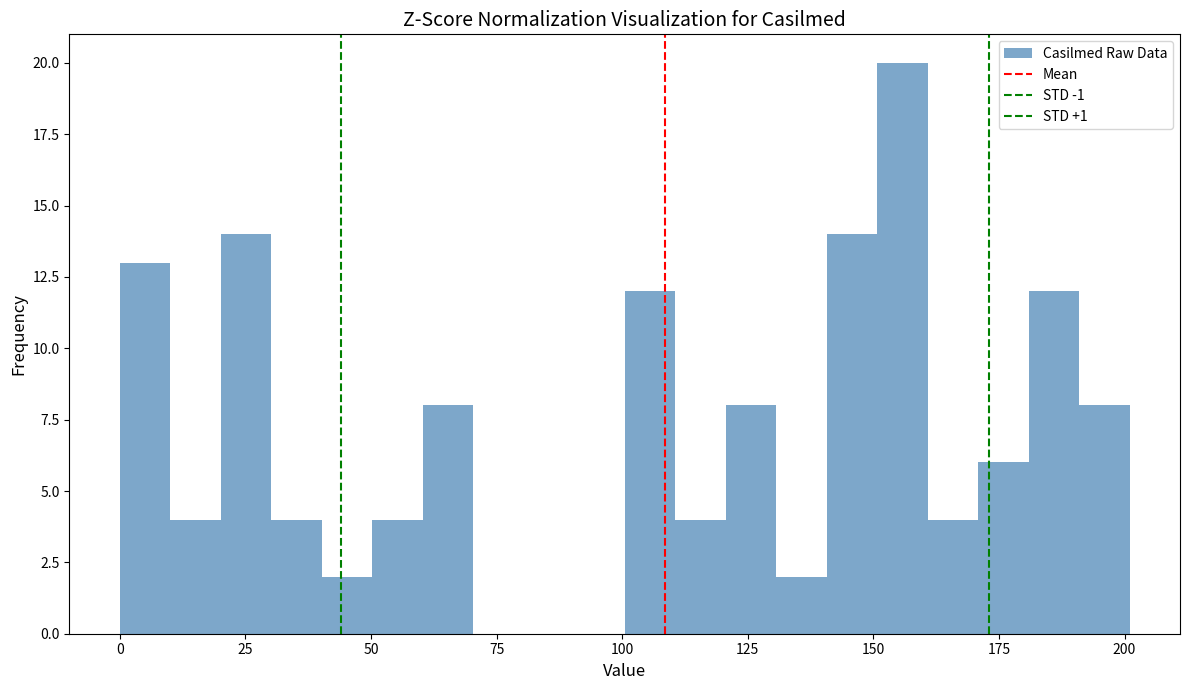

Read against the x-axis, roughly where is the centre of the tallest bar?

155